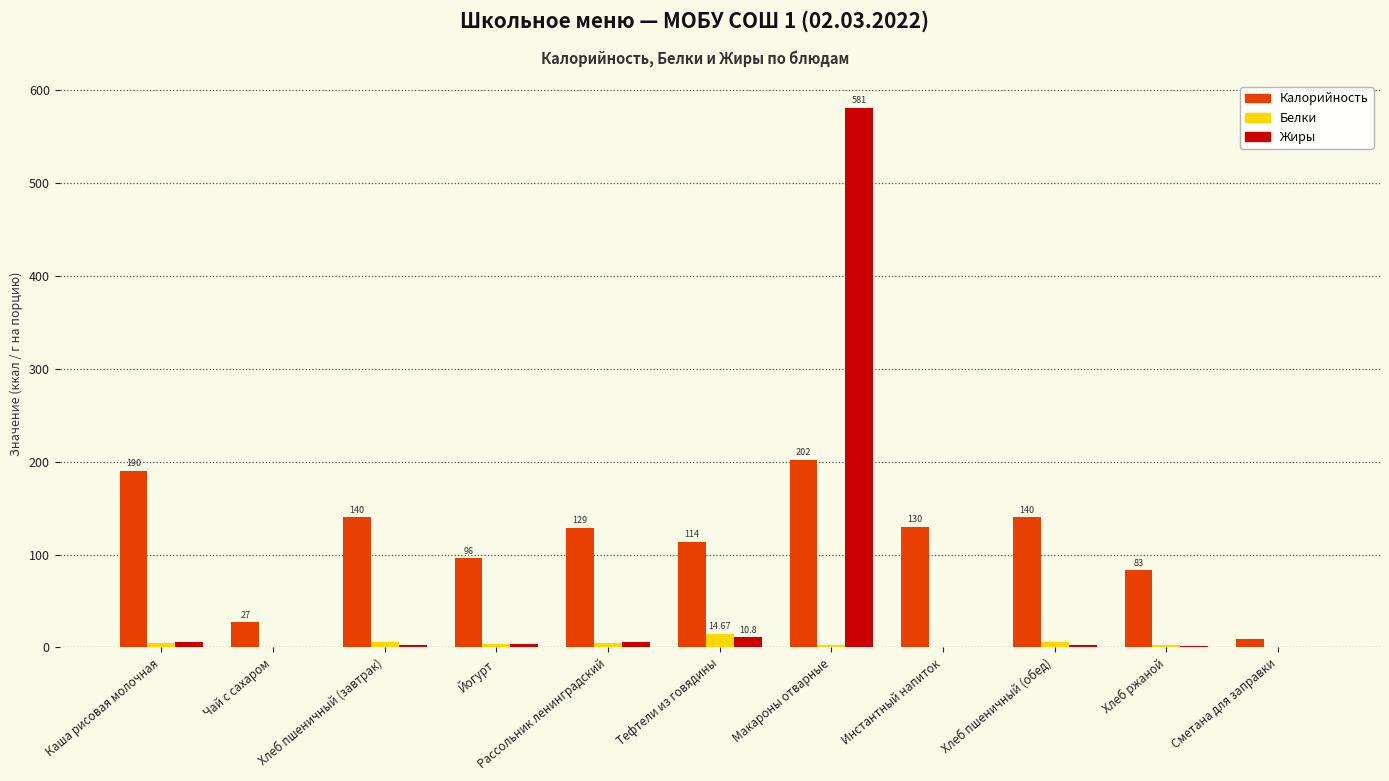

Which series has the largest total across all categories?

Калорийность